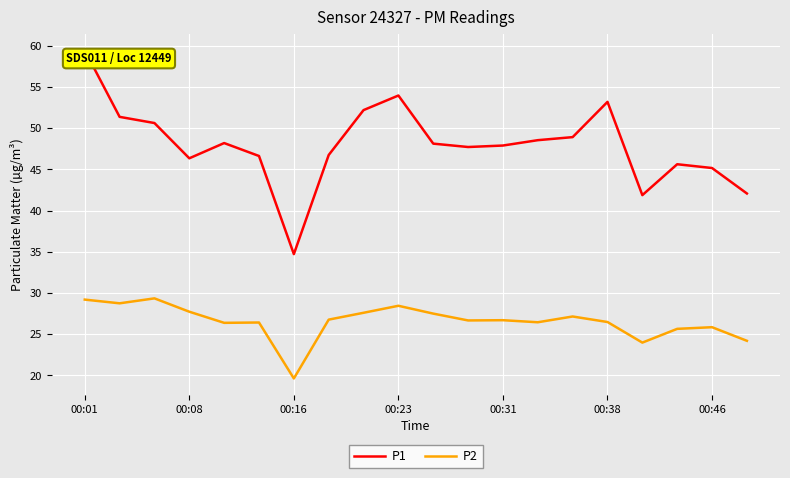

True or false: P1 and P2 intersect in this chart.

False